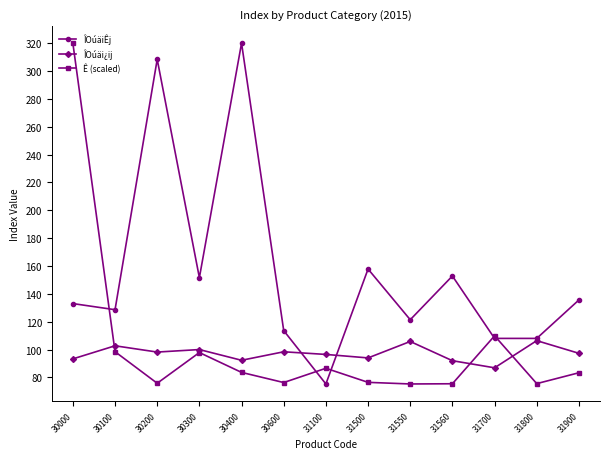

Count the number of categories in the chart.

13